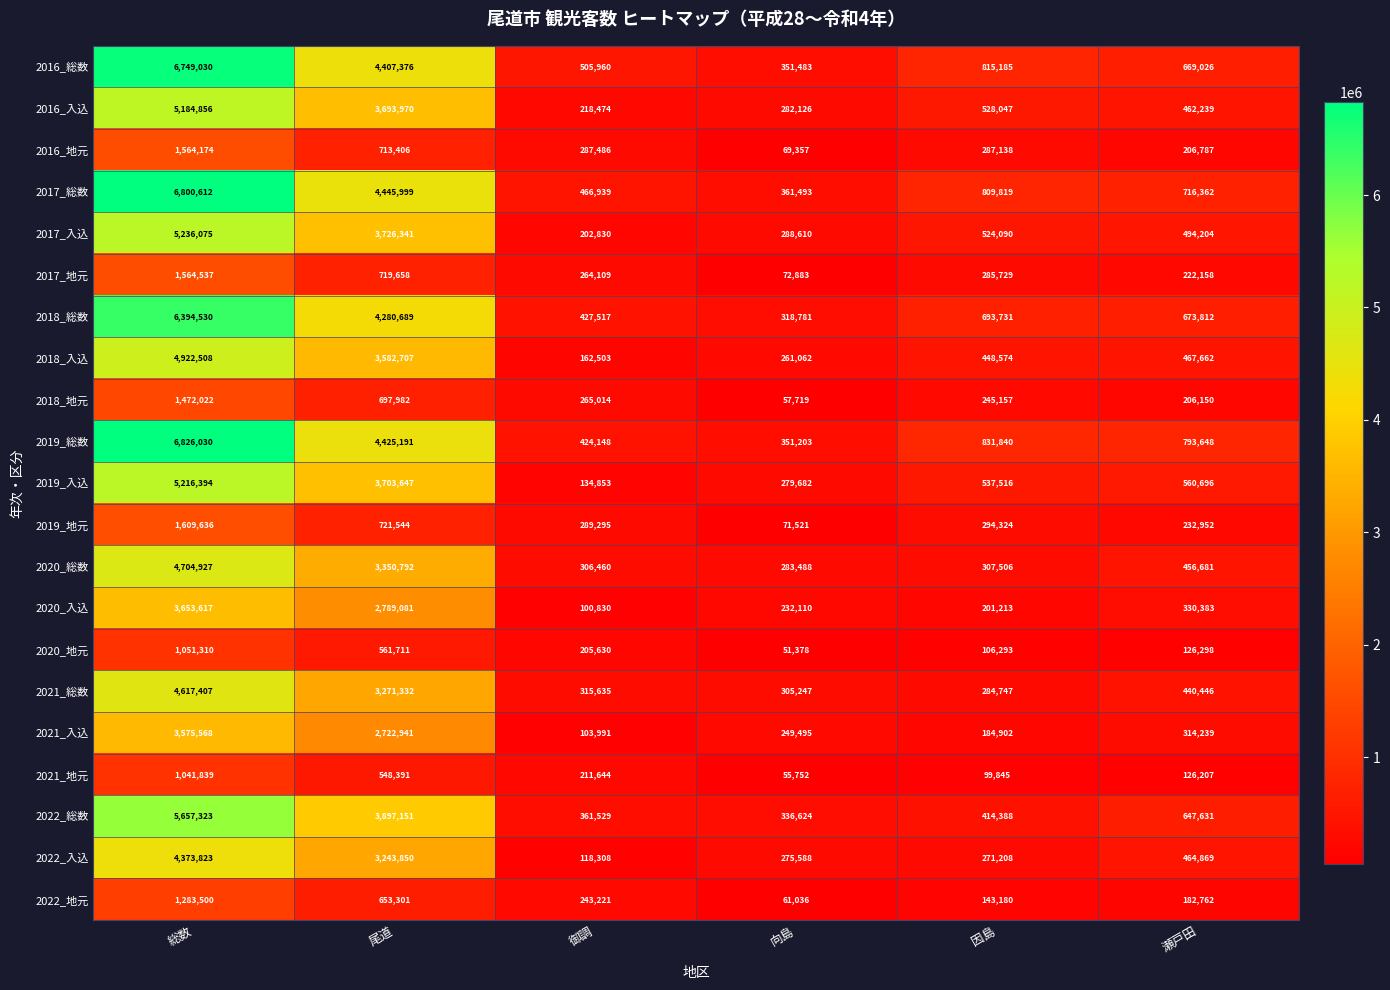

Which series has the largest total across all categories?

2019_総数